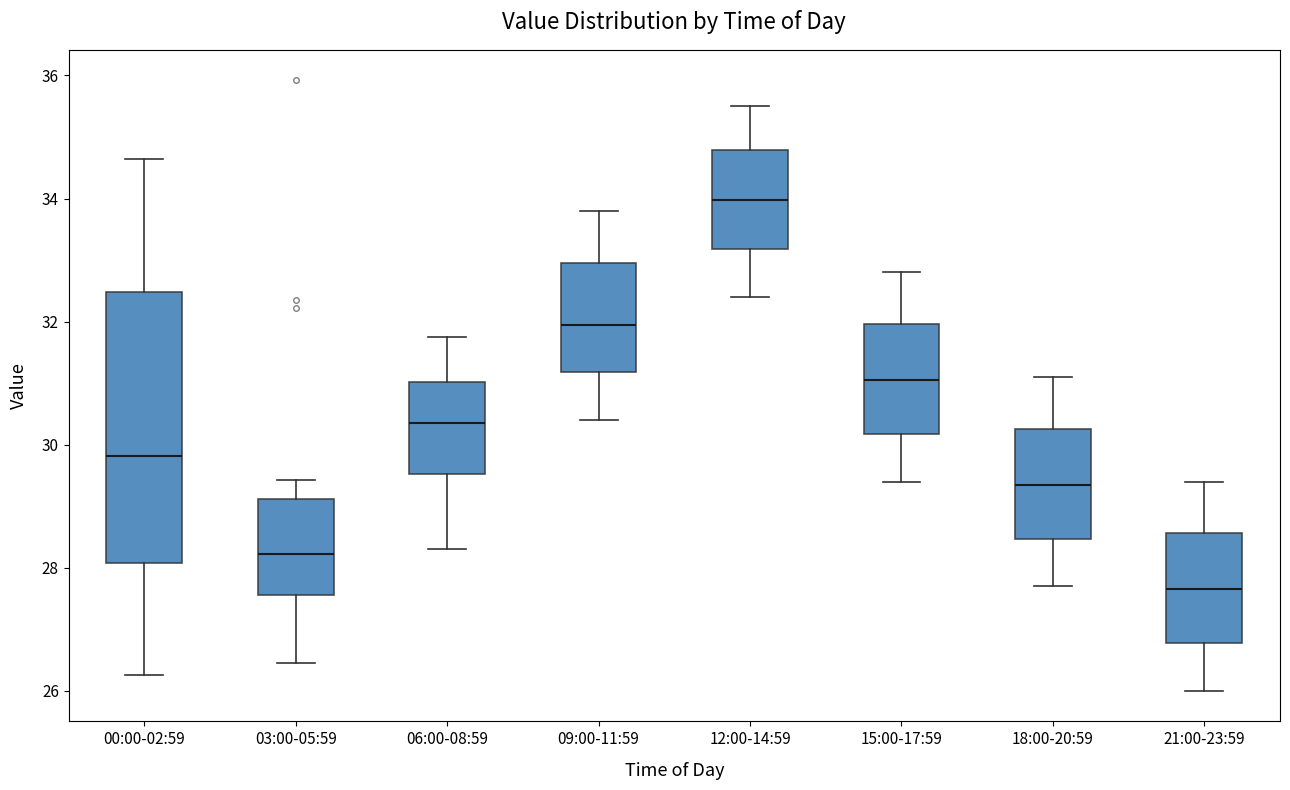

Reading left to right, read every box against the y-axis: the position of its median line, the range the box covers, and the ends of its whiskers. The values are not printed on the chart, so give them approximately, as read against the axis.

00:00-02:59: median 29.8, box 28.0 to 32.4, whiskers 26.2 to 34.6
03:00-05:59: median 28.2, box 27.6 to 29.2, whiskers 26.4 to 29.4
06:00-08:59: median 30.4, box 29.6 to 31.0, whiskers 28.4 to 31.8
09:00-11:59: median 32.0, box 31.2 to 33.0, whiskers 30.4 to 33.8
12:00-14:59: median 34.0, box 33.2 to 34.8, whiskers 32.4 to 35.6
15:00-17:59: median 31.0, box 30.2 to 32.0, whiskers 29.4 to 32.8
18:00-20:59: median 29.4, box 28.4 to 30.2, whiskers 27.8 to 31.2
21:00-23:59: median 27.6, box 26.8 to 28.6, whiskers 26.0 to 29.4